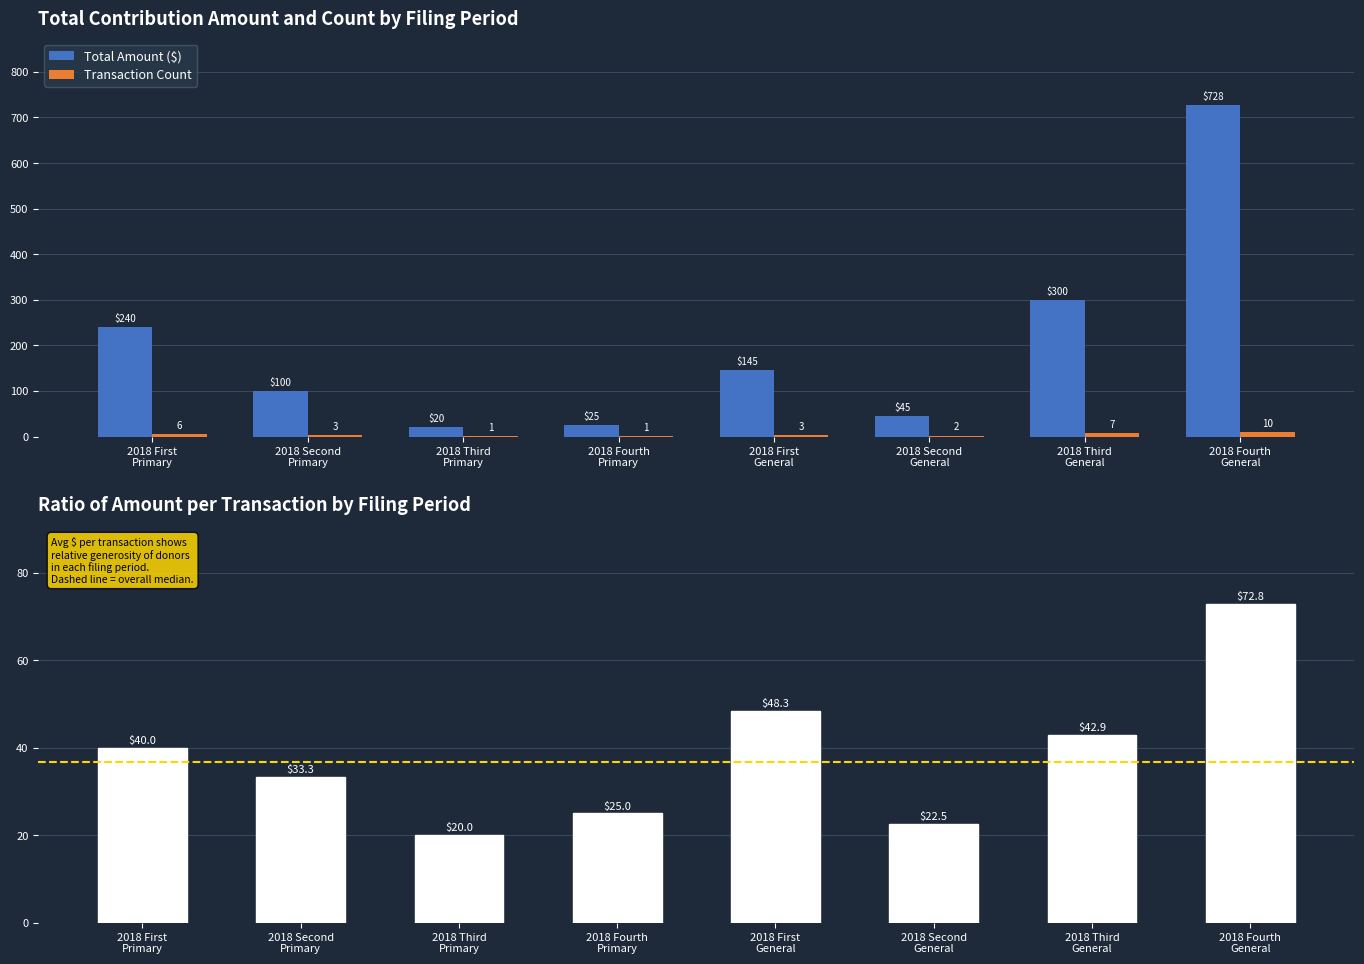

Rank the categories by Avg Amount per Transaction ($) value from lowest to highest.

2018 Third
Primary, 2018 Second
General, 2018 Fourth
Primary, 2018 Second
Primary, 2018 First
Primary, 2018 Third
General, 2018 First
General, 2018 Fourth
General